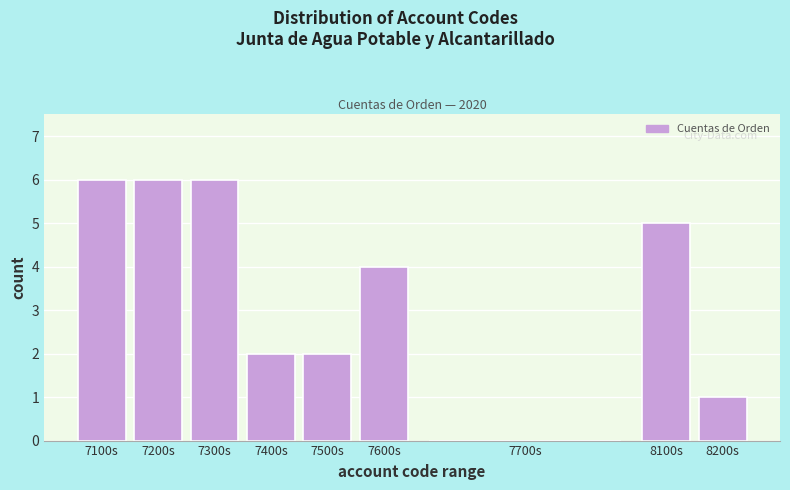

Reading left to right, list all the values displayed in this chart.

7100s=6	7200s=6	7300s=6	7400s=2	7500s=2	7600s=4	7700s=0	8100s=5	8200s=1